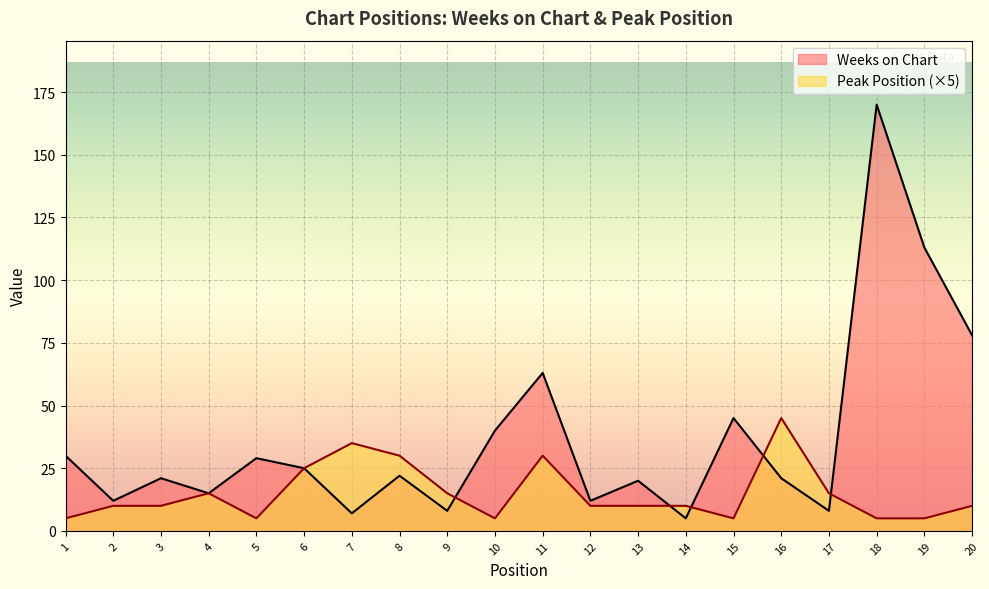

Rank the series at 10 from lowest to highest value.

Peak Position (×5), Weeks on Chart